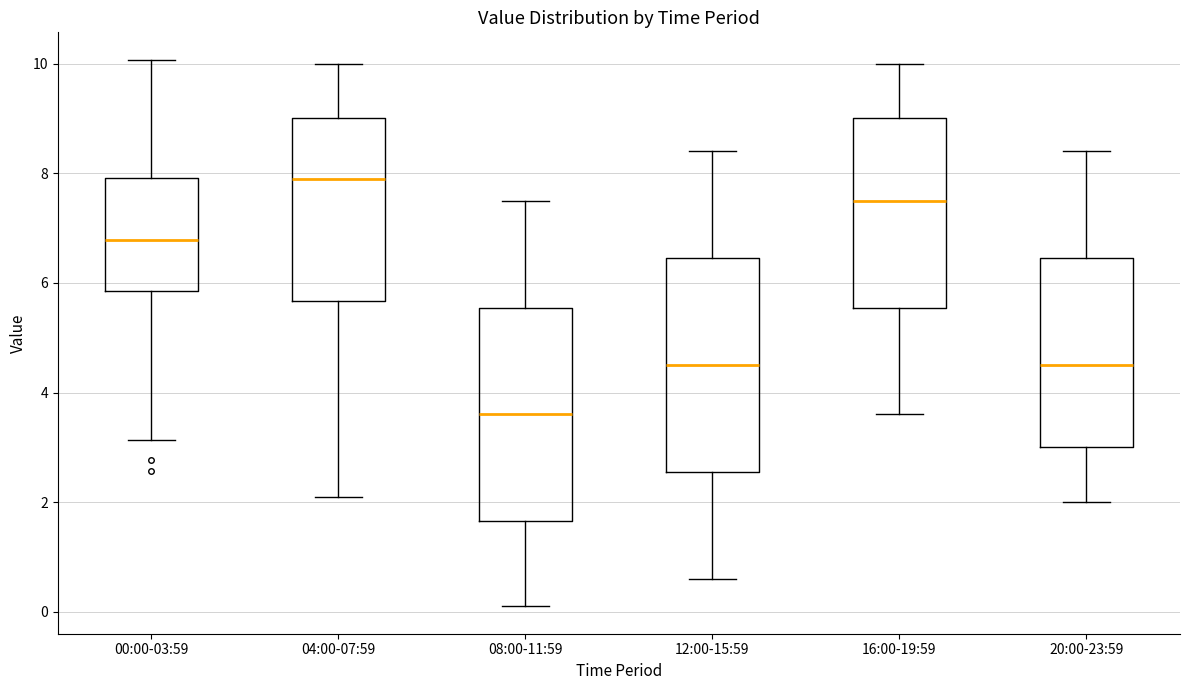

Reading left to right, read every box against the y-axis: the position of its median line, the range the box covers, and the ends of its whiskers. The values are not printed on the chart, so give them approximately, as read against the axis.

00:00-03:59: median 6.8, box 5.8 to 8.0, whiskers 3.2 to 10.0
04:00-07:59: median 8.0, box 5.6 to 9.0, whiskers 2.2 to 10.0
08:00-11:59: median 3.6, box 1.6 to 5.6, whiskers 0.2 to 7.6
12:00-15:59: median 4.6, box 2.6 to 6.4, whiskers 0.6 to 8.4
16:00-19:59: median 7.6, box 5.6 to 9.0, whiskers 3.6 to 10.0
20:00-23:59: median 4.6, box 3.0 to 6.4, whiskers 2.0 to 8.4